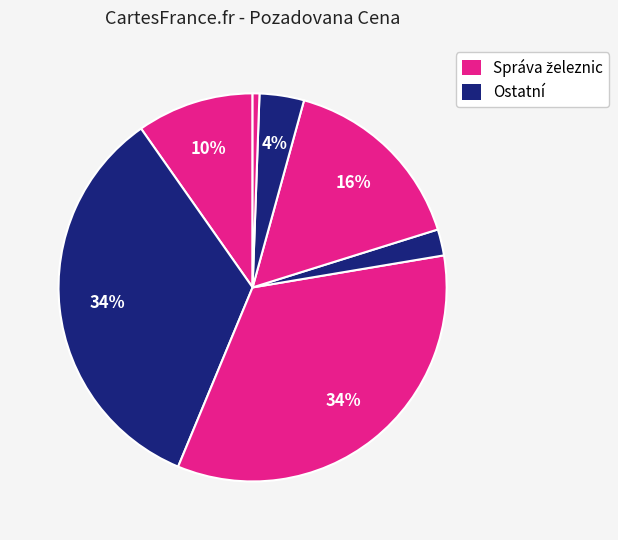

Count the number of slices in the pie.

7